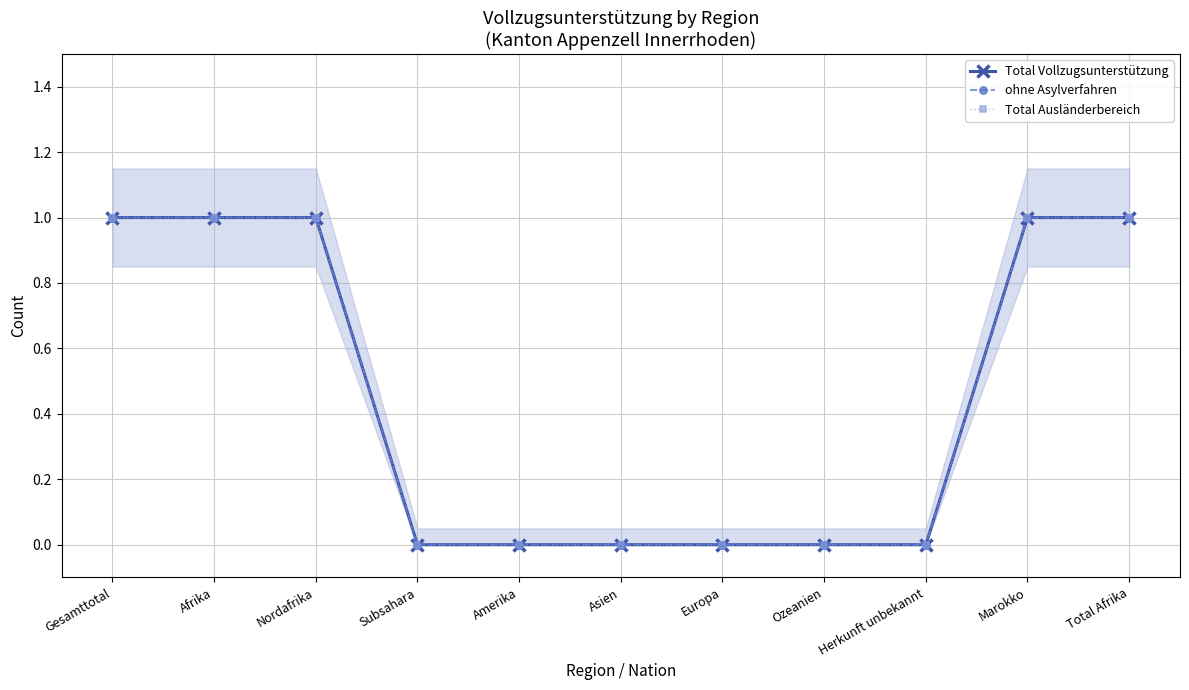

What is the label of the 4th point from the left?

Subsahara